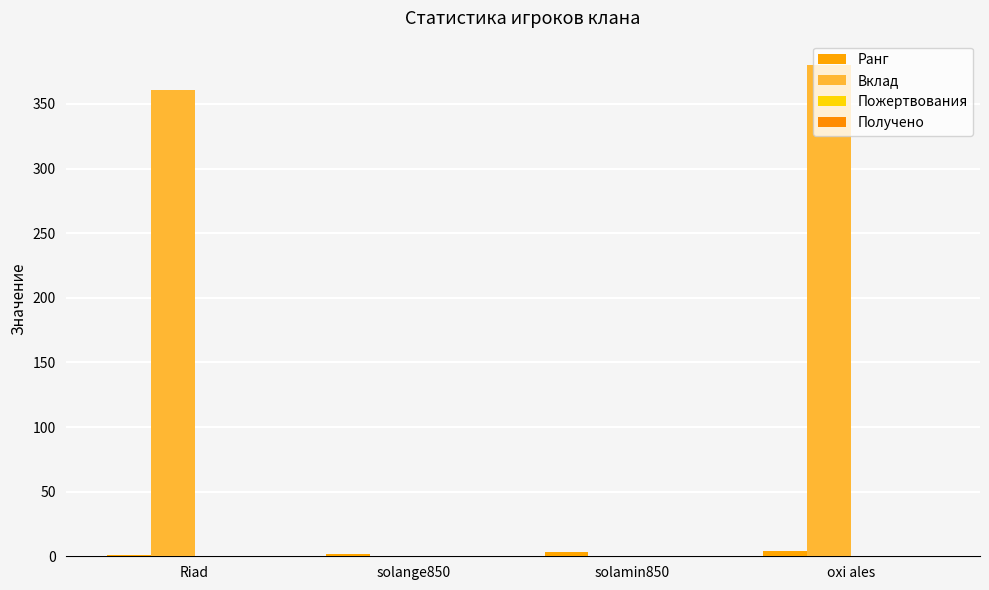

What is the total value across all series at solange850?

2